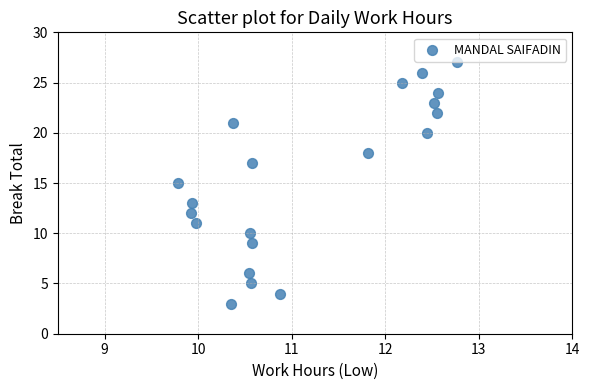

What is the range of Y values (max minus min)?

24